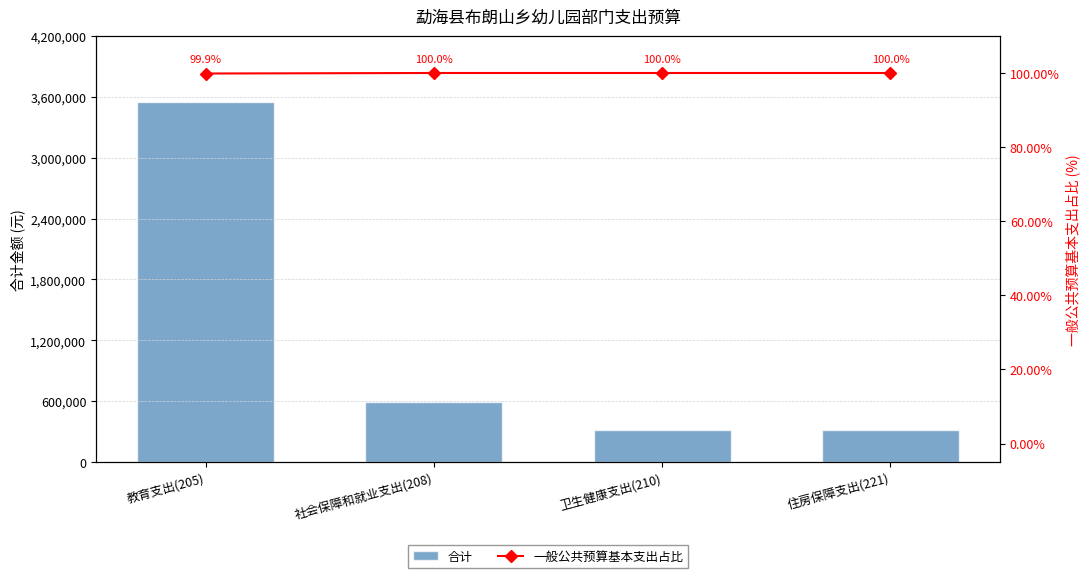

What is the minimum value shown in the chart?

99.9